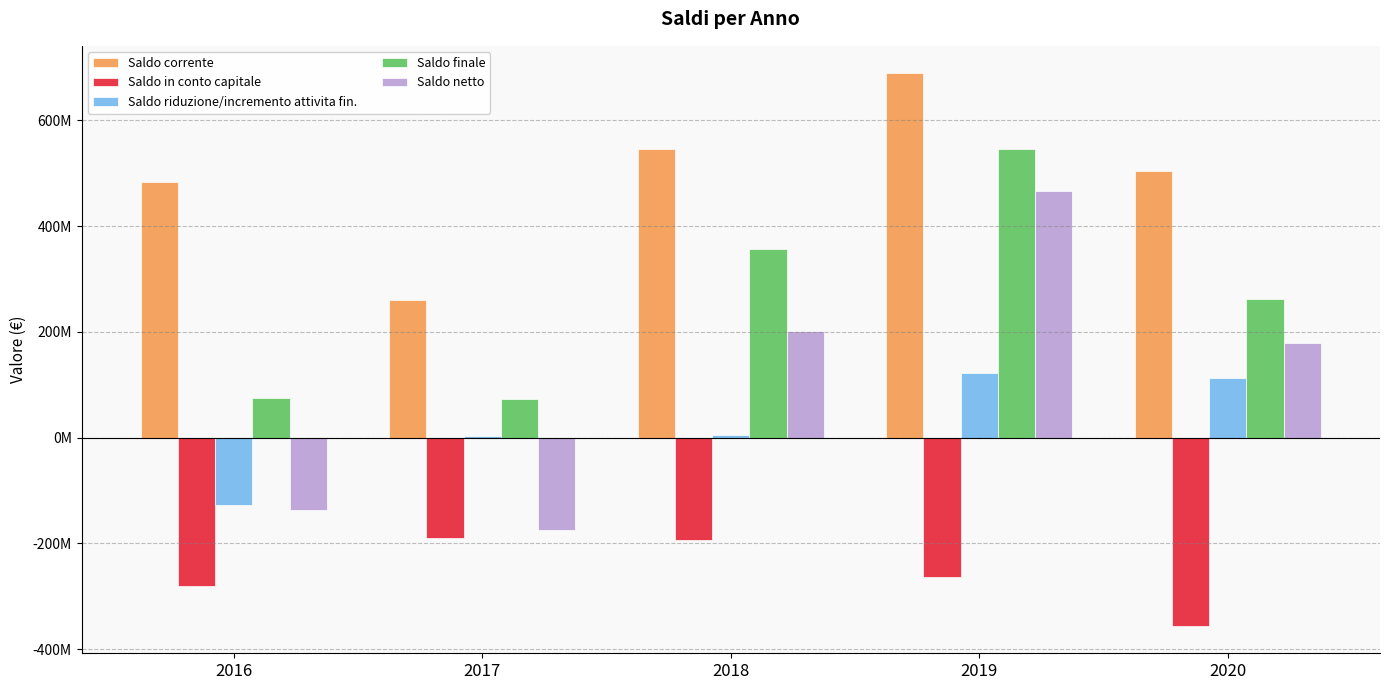

What is the value of the Saldo finale bar at the 1st from the left?

74212287.6